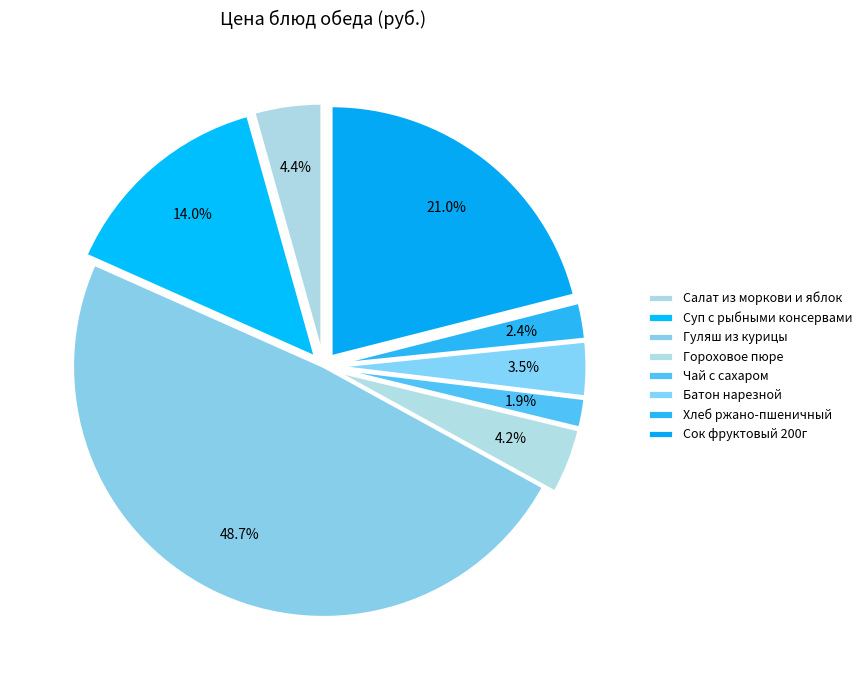

How many segments does this pie chart have?

8